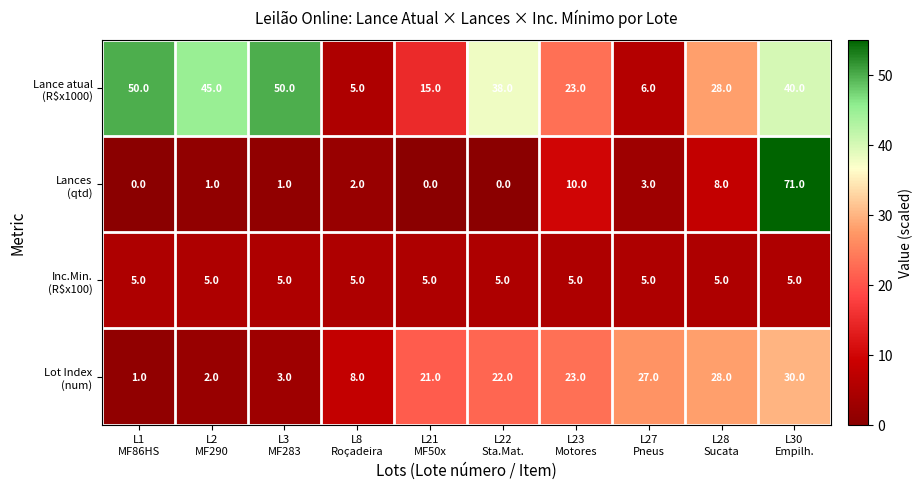

What is the greatest value displayed?

71